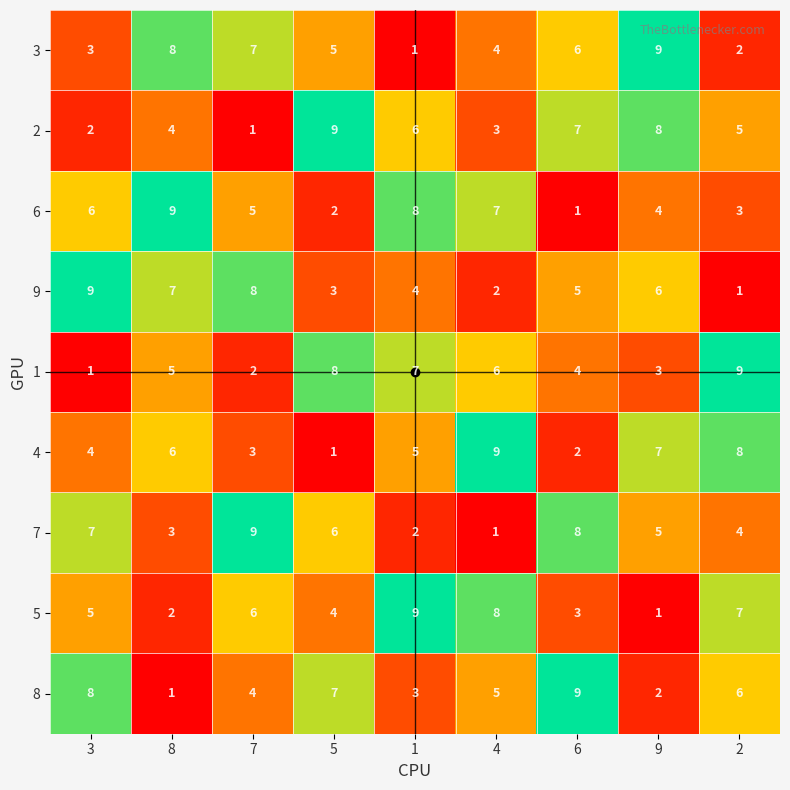

What is the maximum value shown in the chart?

9